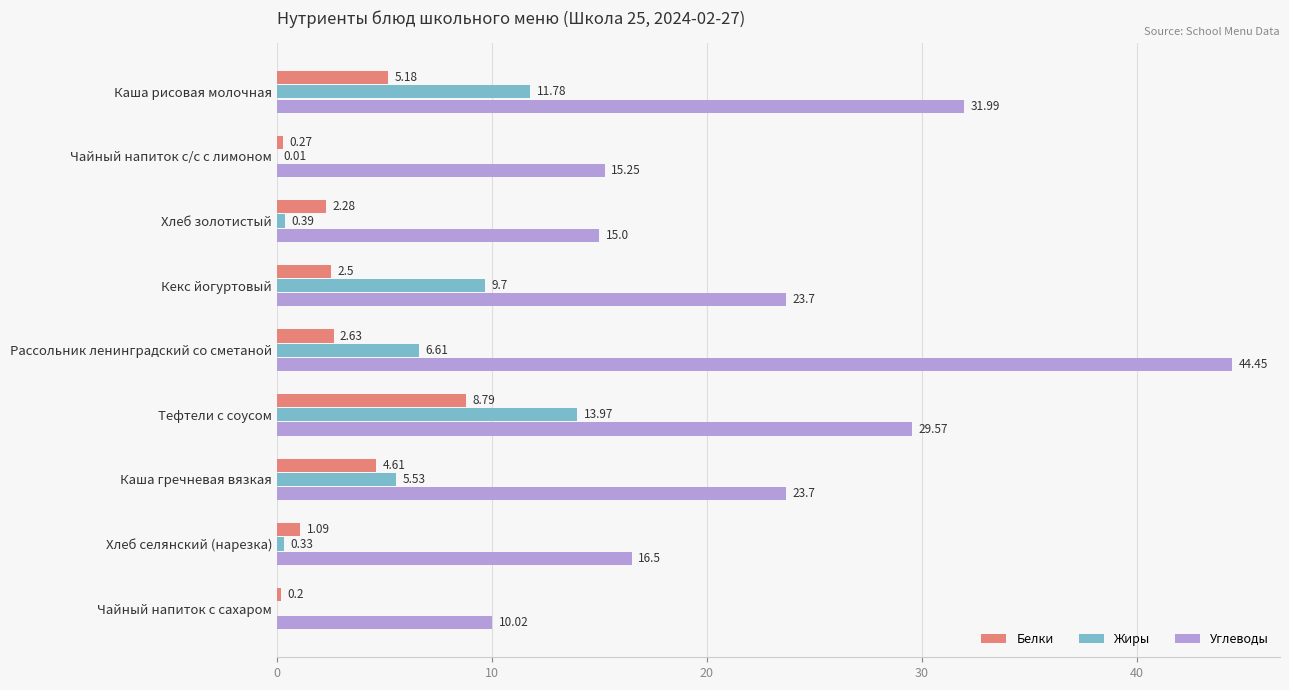

How many distinct data groups are displayed?

3